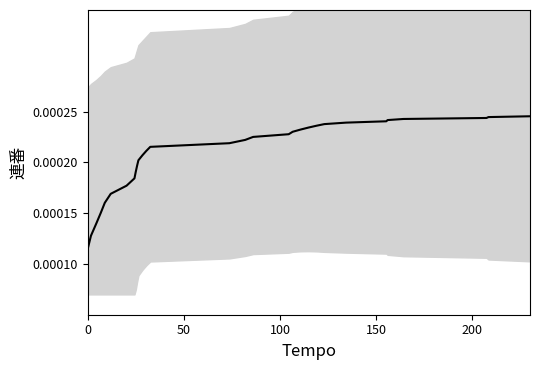

Is it true that the value at 100 is 0.0?

False